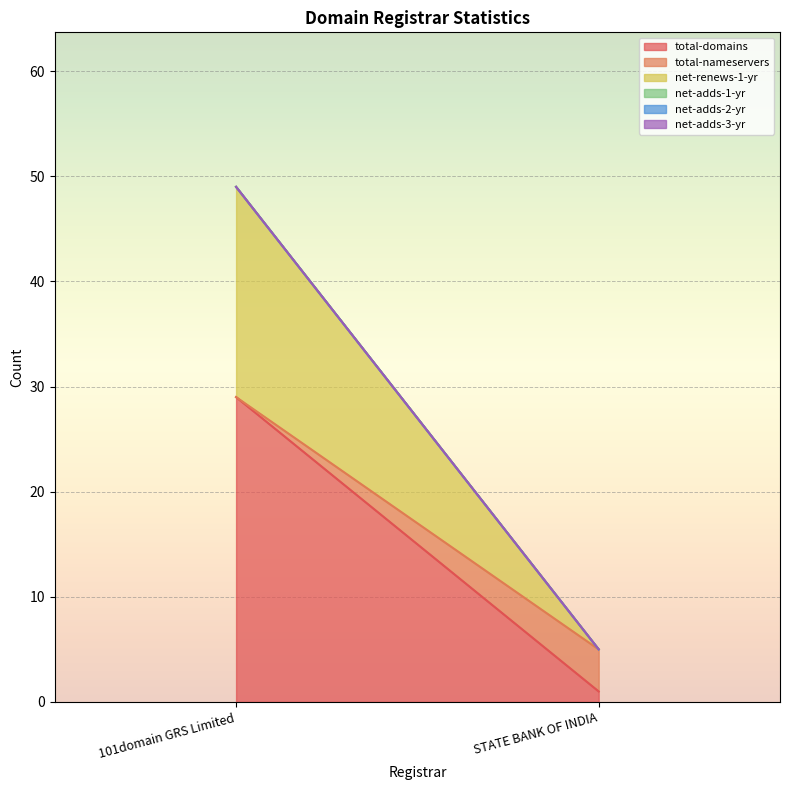

What is the sum of the net-renews-1-yr values at STATE BANK OF INDIA and 101domain GRS Limited?

20